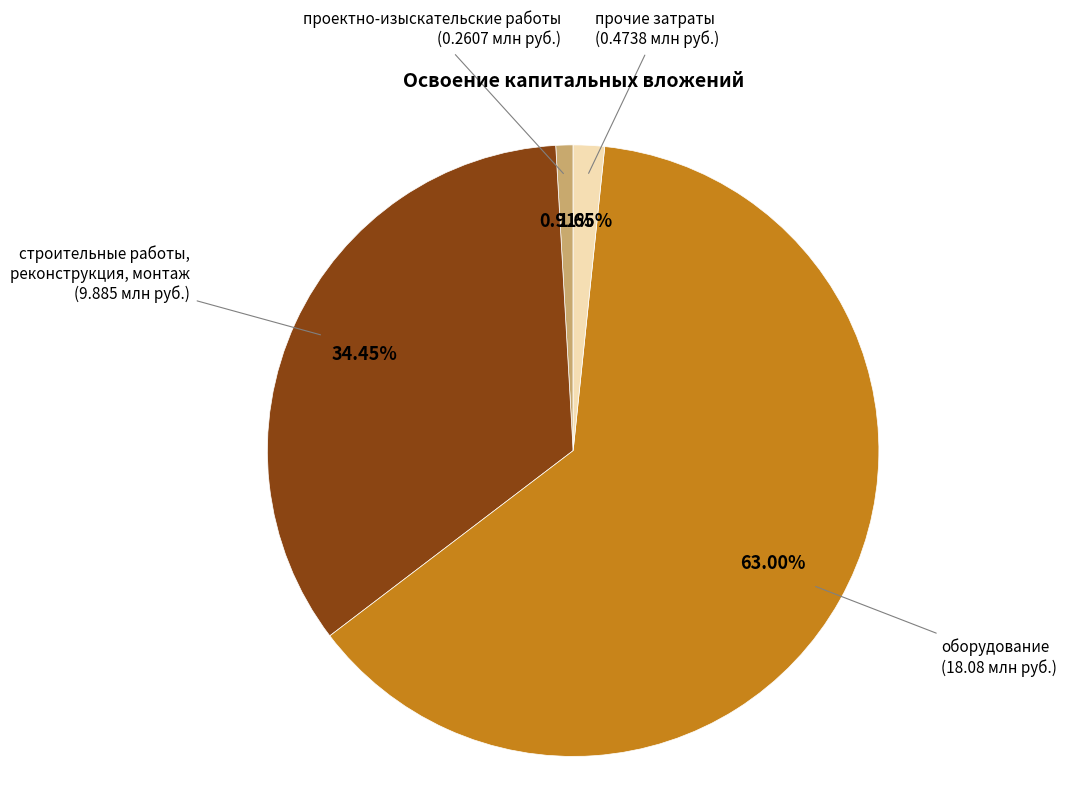

To the nearest percent, what is the difference between the largest and smallest slice percentages?

62%